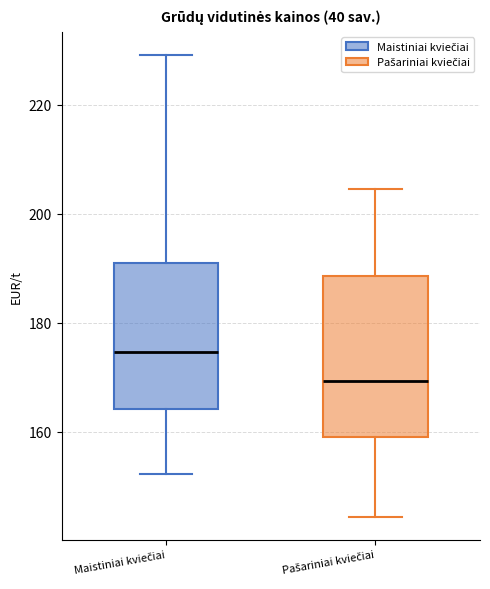

Where does the median line of the box for Pašariniai kviečiai sit on the y-axis? The values are not printed on the chart, so give them approximately, as read against the axis.

170